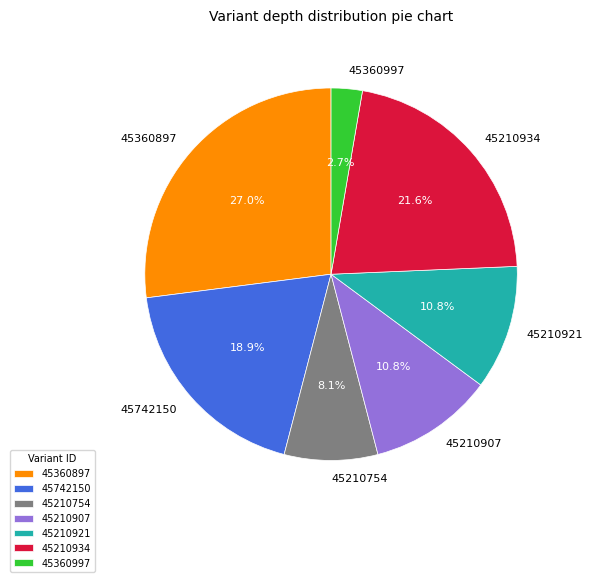

Which slice is the largest?

45360897